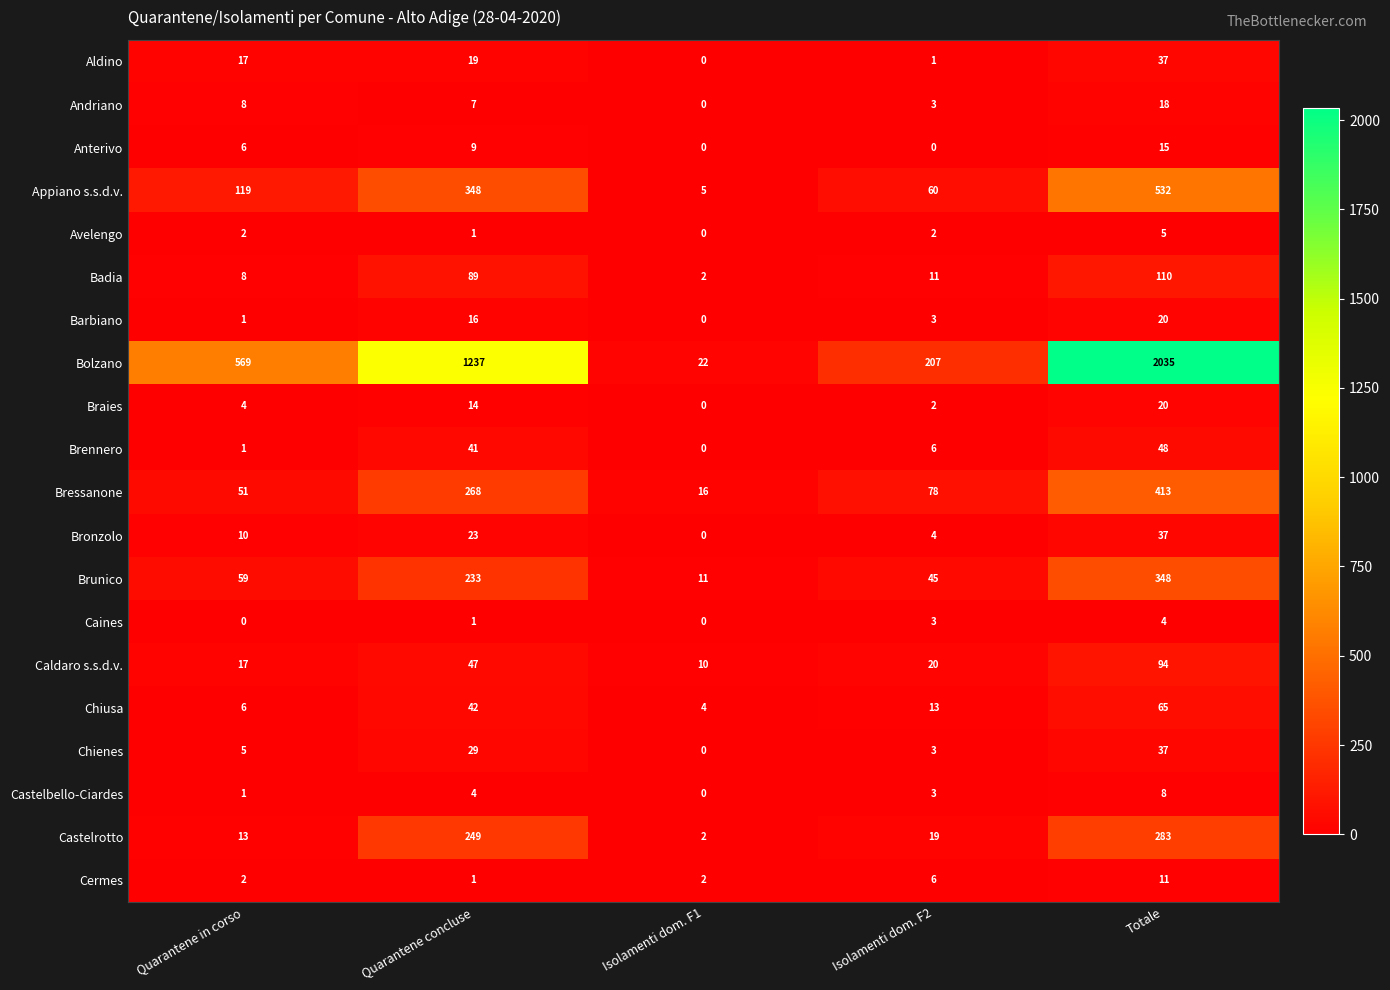

Rank the categories by Bolzano value from highest to lowest.

Totale, Quarantene concluse, Quarantene in corso, Isolamenti dom. F2, Isolamenti dom. F1